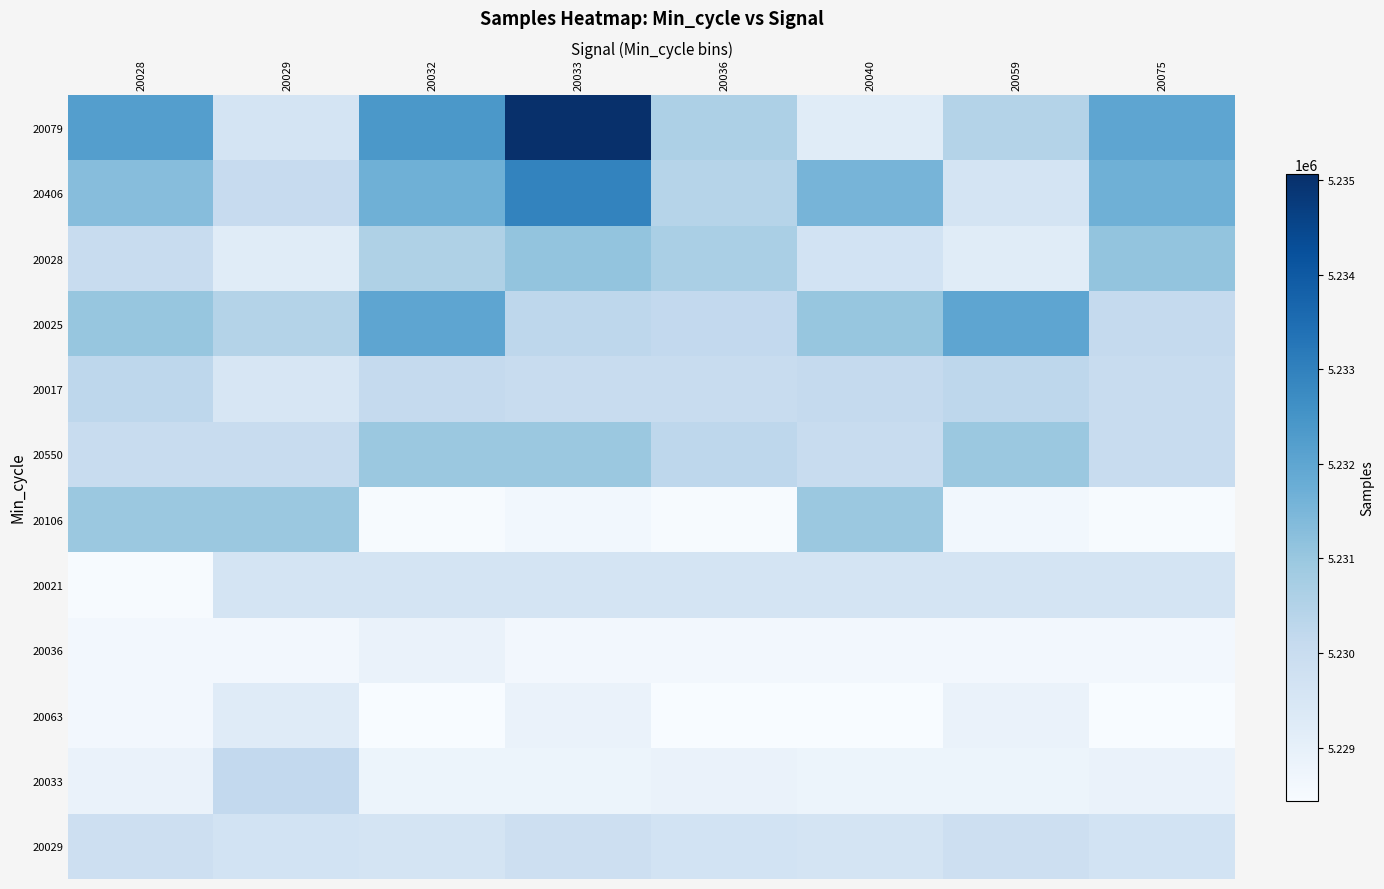

What is the greatest value displayed?

5235066